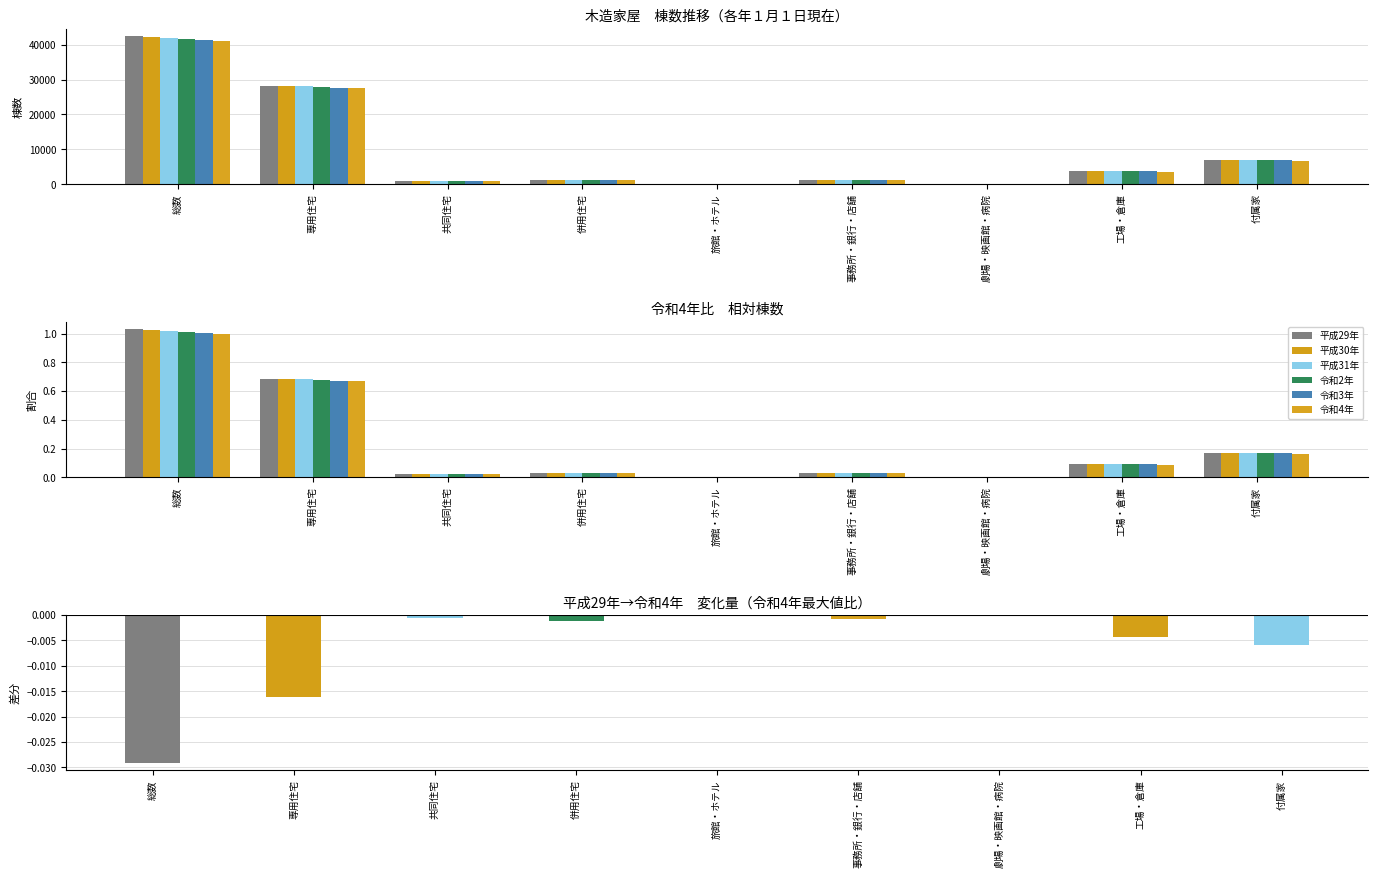

Rank the series at 劇場・映画館・病院 from highest to lowest value.

平成31年, 平成29年, 平成30年, 令和2年, 令和3年, 令和4年